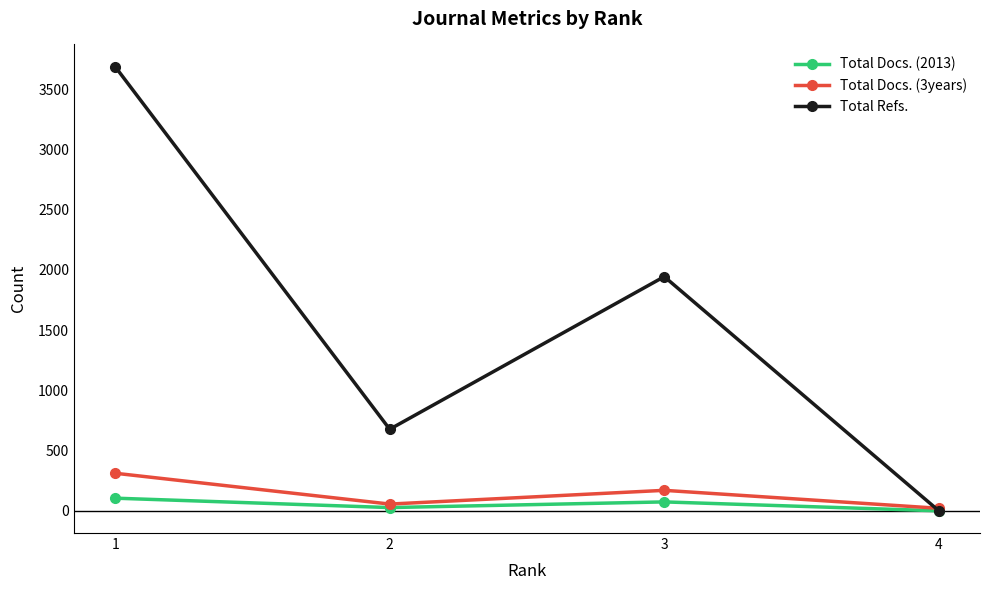

Rank the series by their maximum value, from lowest to highest.

Total Docs. (2013), Total Docs. (3years), Total Refs.